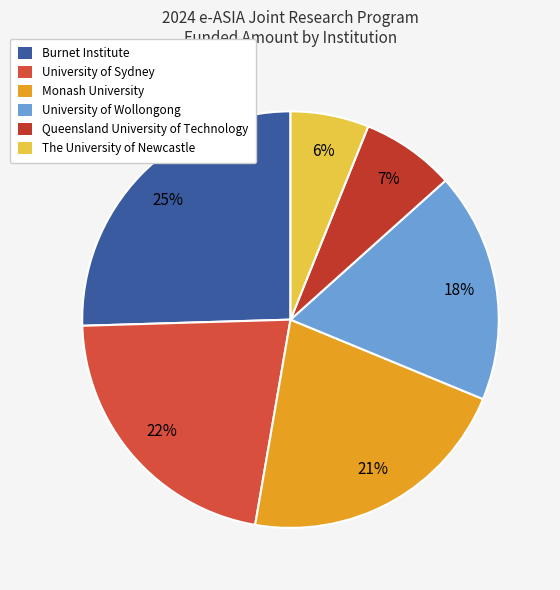

Count the number of slices in the pie.

6